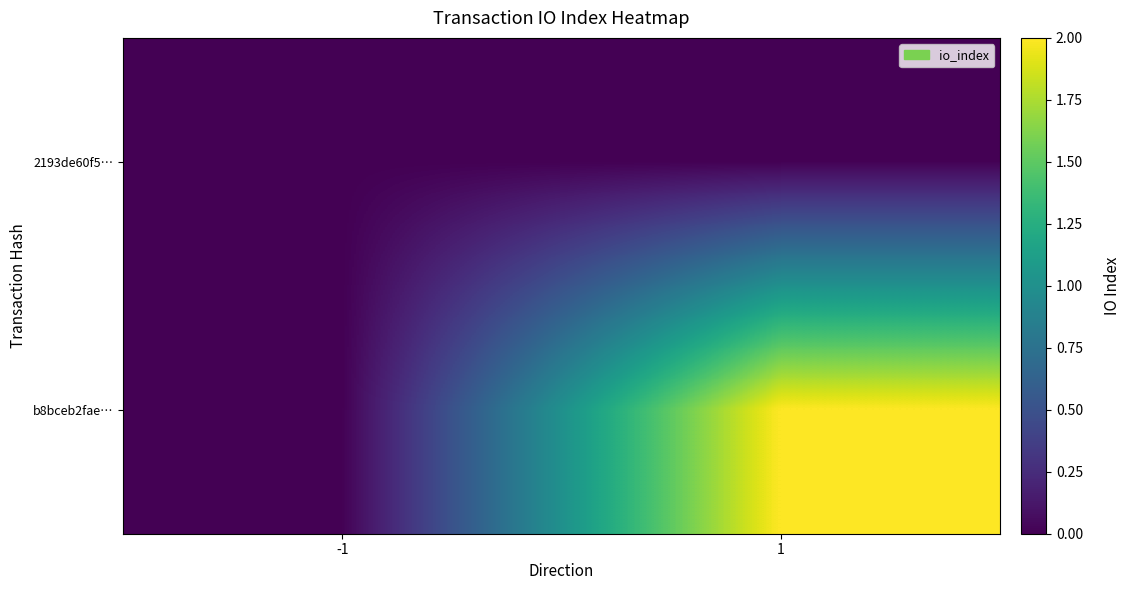

How many data points does each series have?

2